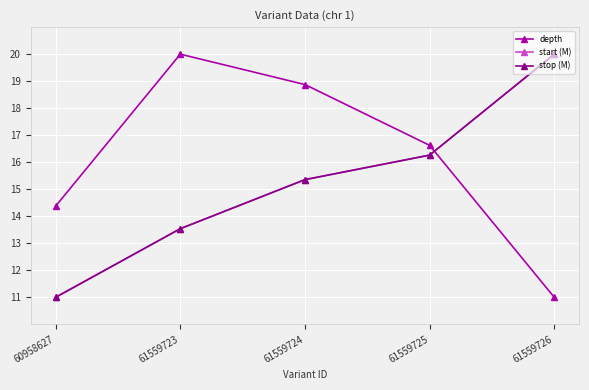

Does the chart have visible grid lines?

Yes